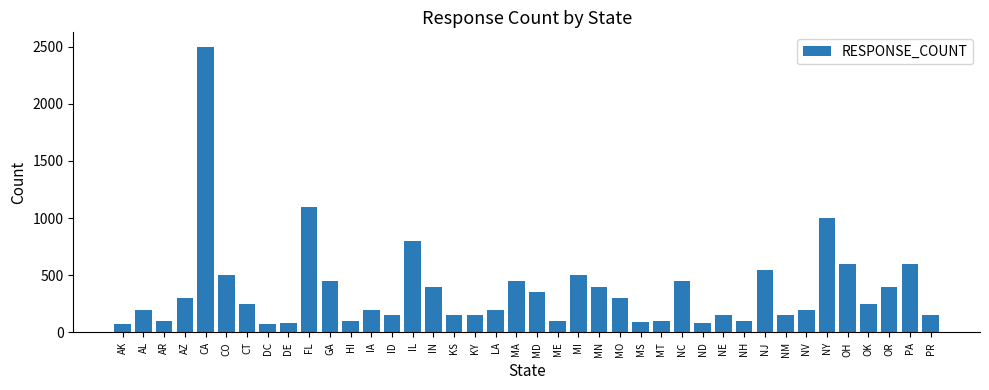

Which has a higher value, KS or LA?

LA